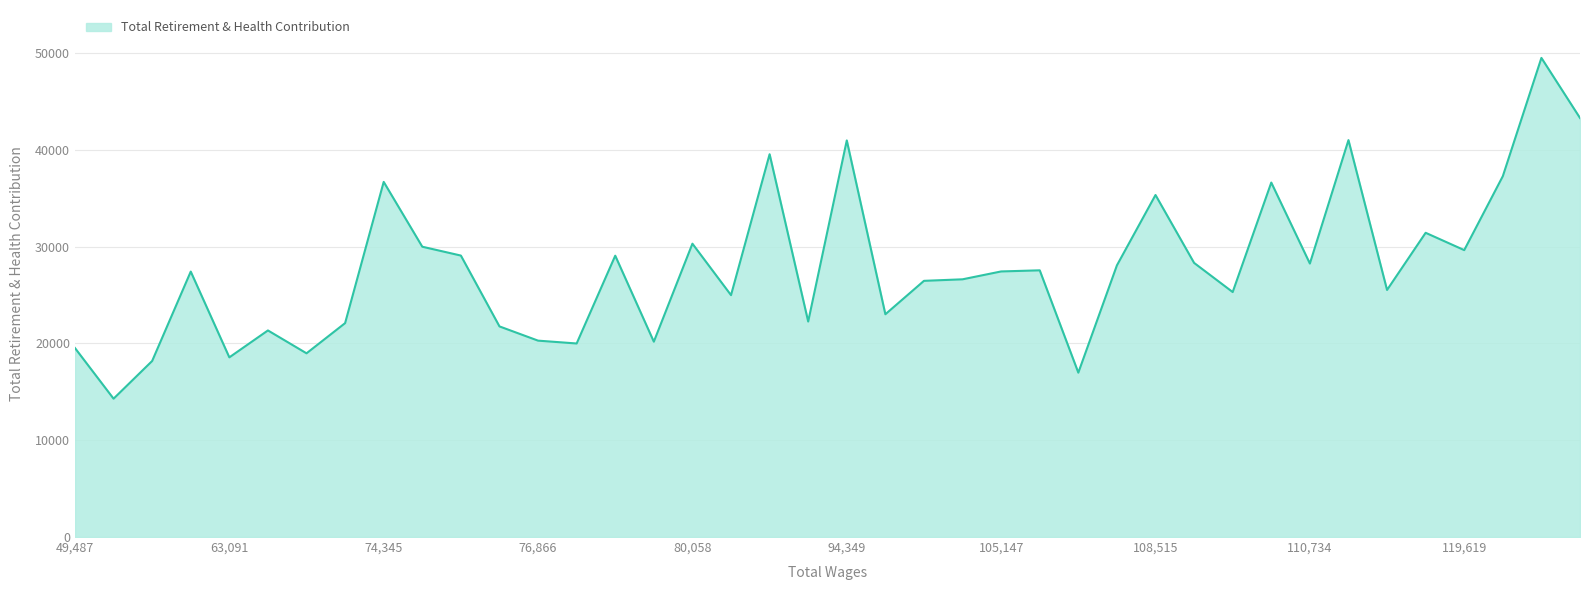

What is the difference between the maximum and minimum values?

35216